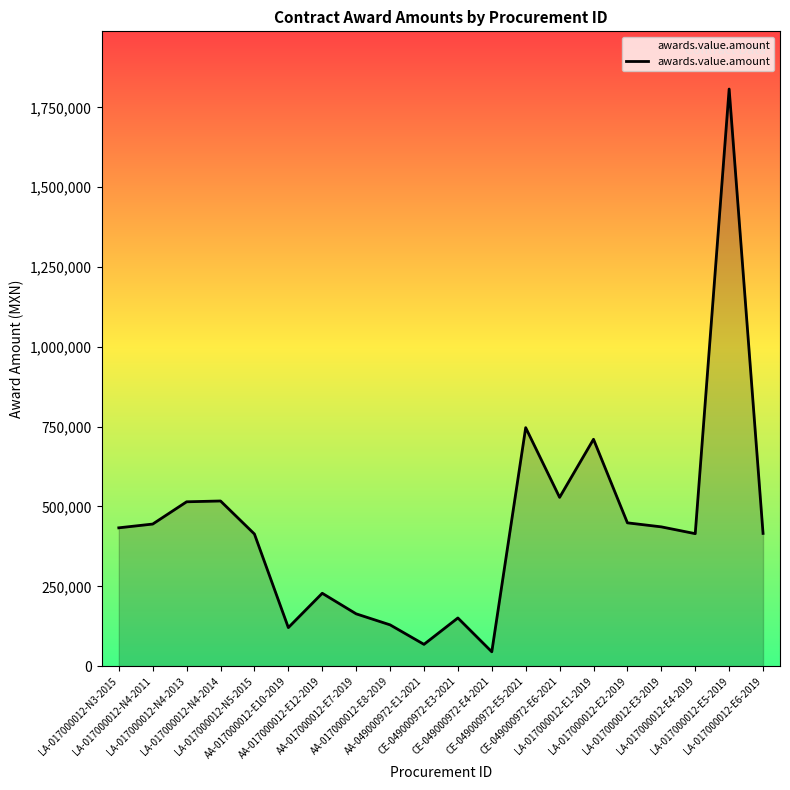

What is the maximum value shown in the chart?

1807413.8